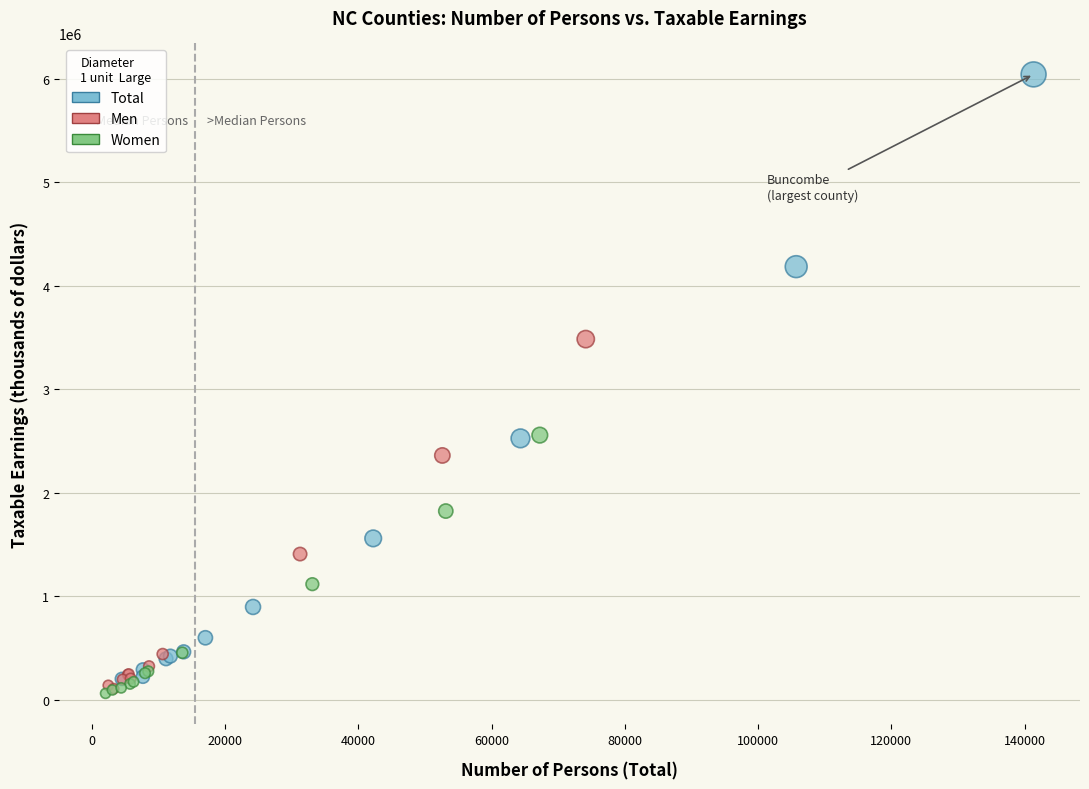

Which series reaches the maximum Y coordinate?

Total